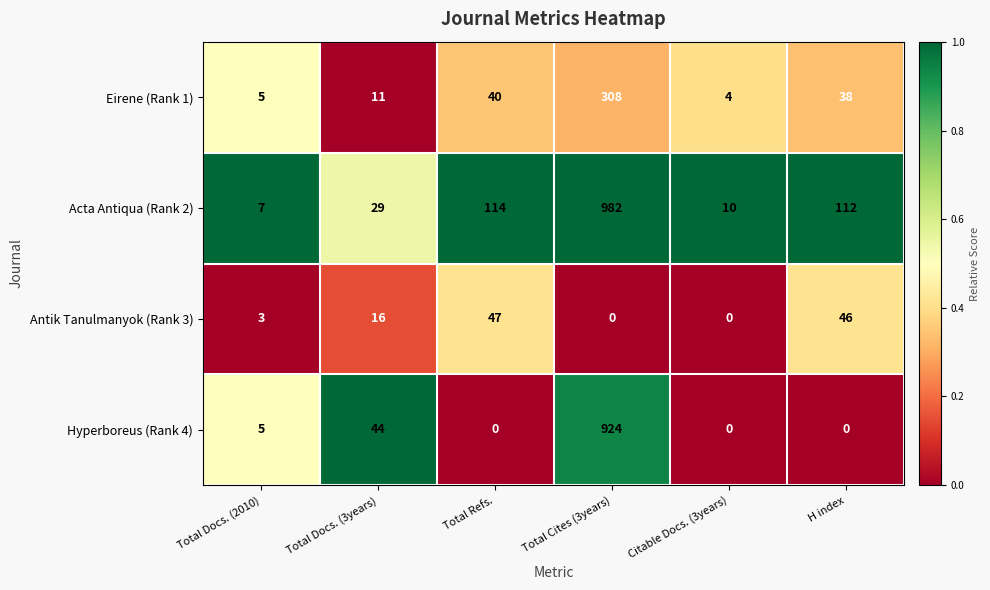

At how many categories does at least one series exceed 0?

6